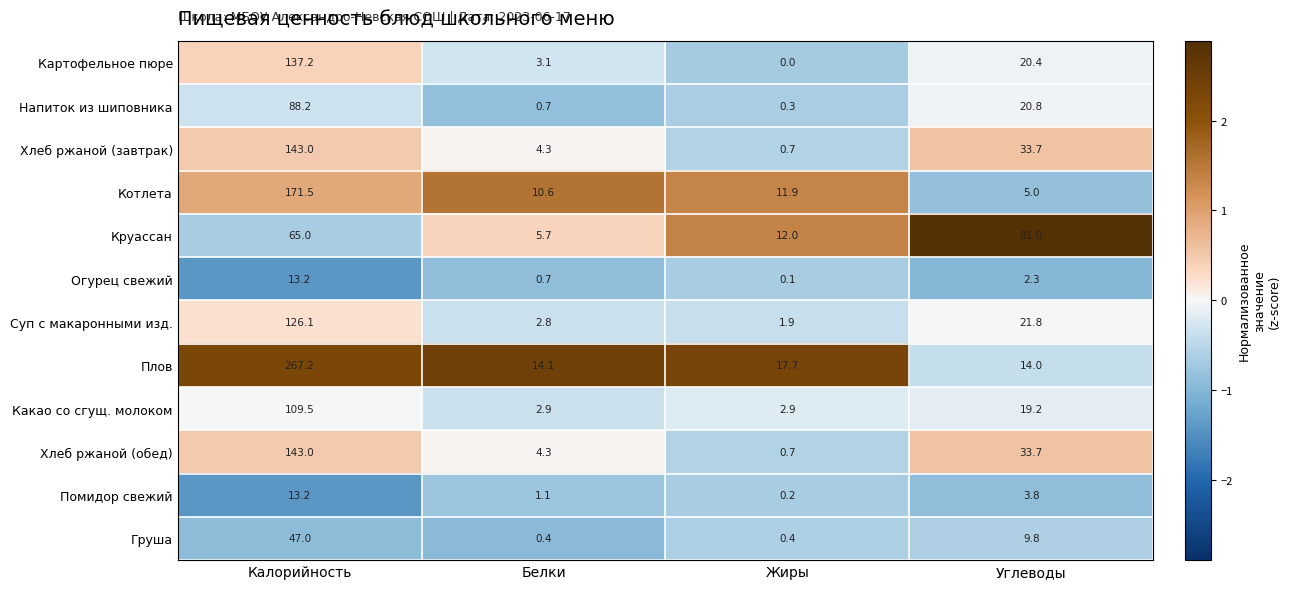

List the labels in order of Напиток из шиповника value, largest first.

Калорийность, Углеводы, Белки, Жиры